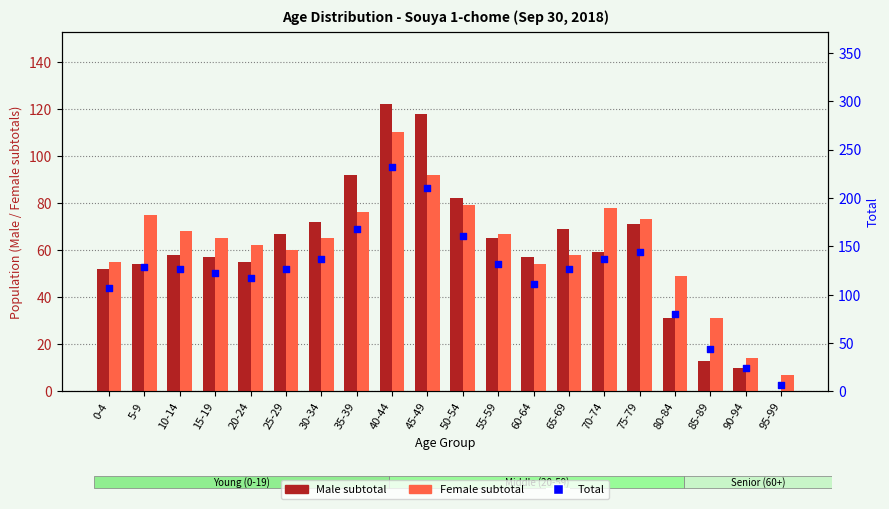

Which series reaches the maximum Y coordinate?

Total